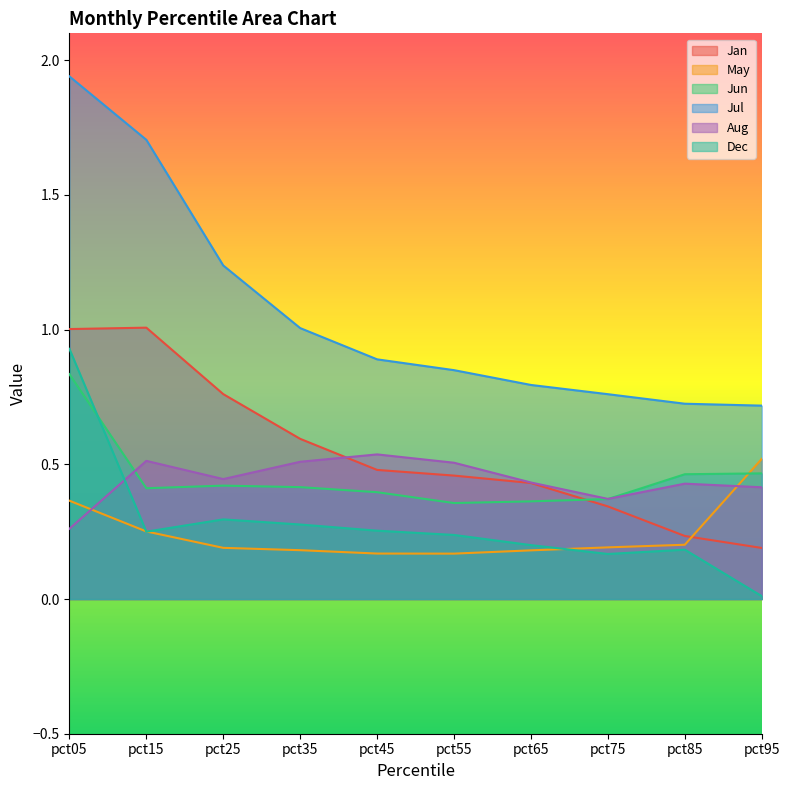

At pct45, list the series in order from largest to smallest.

Jul, Aug, Jan, Jun, Dec, May